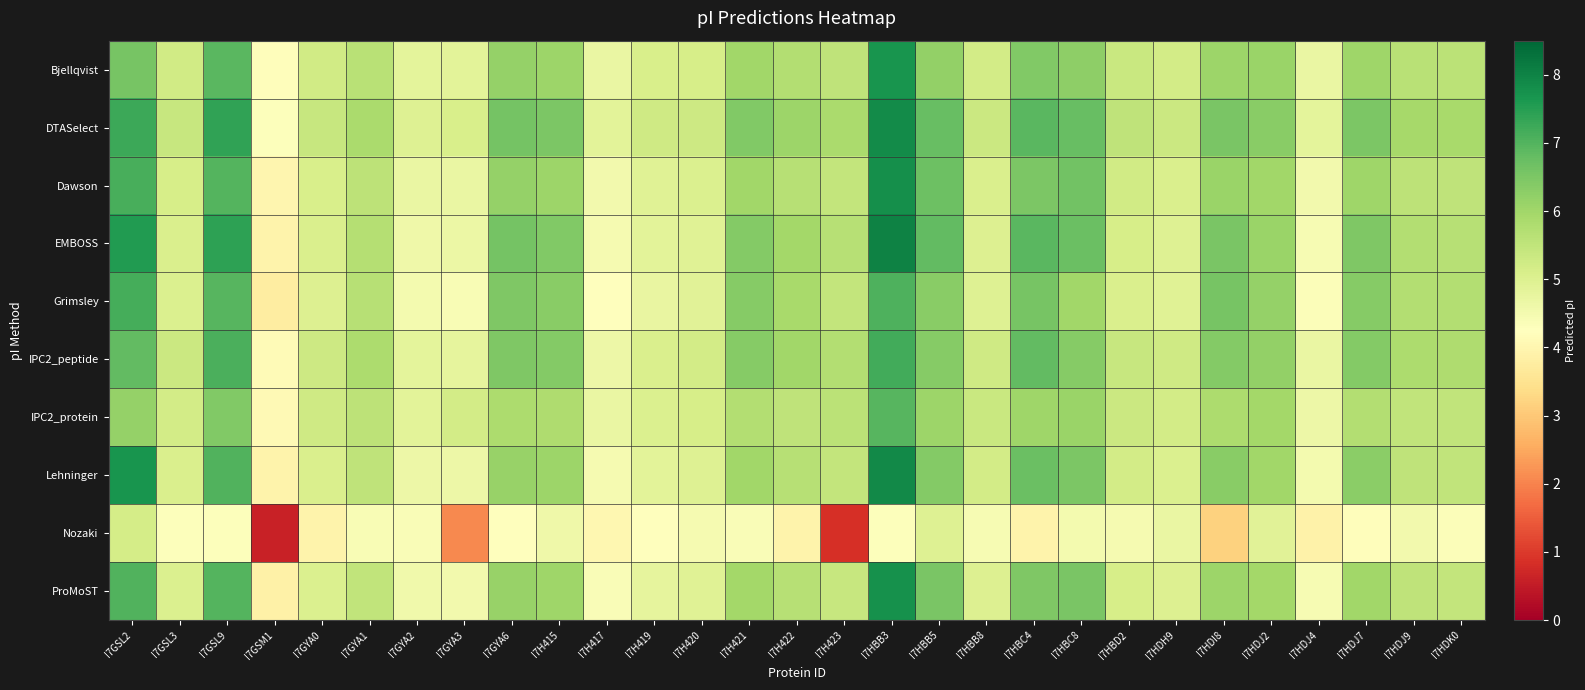

Reading left to right, list all the values displayed in this chart.

Bjellqvist: I7GSL2=6.5	I7GSL3=5.2	I7GSL9=6.9	I7GSM1=4.2	I7GYA0=5.2	I7GYA1=5.6	I7GYA2=4.8	I7GYA3=4.9	I7GYA6=6.1	I7H415=6.1	I7H417=4.7	I7H419=5.1	I7H420=5.1	I7H421=6.0	I7H422=5.7	I7H423=5.5	I7HBB3=7.7	I7HBB5=6.2	I7HBB8=5.2	I7HBC4=6.4	I7HBC8=6.3	I7HBD2=5.4	I7HDH9=5.2	I7HDI8=6.0	I7HDJ2=6.1	I7HDJ4=4.7	I7HDJ7=6.0	I7HDJ9=5.6	I7HDK0=5.6
DTASelect: I7GSL2=7.2	I7GSL3=5.4	I7GSL9=7.4	I7GSM1=4.3	I7GYA0=5.4	I7GYA1=5.9	I7GYA2=5.0	I7GYA3=5.1	I7GYA6=6.6	I7H415=6.5	I7H417=4.9	I7H419=5.3	I7H420=5.3	I7H421=6.4	I7H422=6.1	I7H423=5.9	I7HBB3=7.9	I7HBB5=6.8	I7HBB8=5.3	I7HBC4=6.9	I7HBC8=6.8	I7HBD2=5.5	I7HDH9=5.3	I7HDI8=6.5	I7HDJ2=6.3	I7HDJ4=4.8	I7HDJ7=6.5	I7HDJ9=5.9	I7HDK0=5.9
Dawson: I7GSL2=7.1	I7GSL3=5.1	I7GSL9=7.0	I7GSM1=4.0	I7GYA0=5.1	I7GYA1=5.5	I7GYA2=4.7	I7GYA3=4.7	I7GYA6=6.1	I7H415=6.1	I7H417=4.5	I7H419=4.9	I7H420=5.0	I7H421=6.0	I7H422=5.7	I7H423=5.5	I7HBB3=7.8	I7HBB5=6.7	I7HBB8=5.1	I7HBC4=6.5	I7HBC8=6.6	I7HBD2=5.2	I7HDH9=5.1	I7HDI8=6.1	I7HDJ2=6.0	I7HDJ4=4.5	I7HDJ7=6.0	I7HDJ9=5.6	I7HDK0=5.5
EMBOSS: I7GSL2=7.5	I7GSL3=5.1	I7GSL9=7.4	I7GSM1=3.9	I7GYA0=5.1	I7GYA1=5.7	I7GYA2=4.6	I7GYA3=4.7	I7GYA6=6.6	I7H415=6.4	I7H417=4.5	I7H419=4.9	I7H420=4.9	I7H421=6.4	I7H422=6.0	I7H423=5.7	I7HBB3=8.0	I7HBB5=6.8	I7HBB8=5.0	I7HBC4=6.9	I7HBC8=6.7	I7HBD2=5.1	I7HDH9=5.0	I7HDI8=6.5	I7HDJ2=6.1	I7HDJ4=4.4	I7HDJ7=6.5	I7HDJ9=5.7	I7HDK0=5.7
Grimsley: I7GSL2=7.1	I7GSL3=5.0	I7GSL9=7.0	I7GSM1=3.8	I7GYA0=5.0	I7GYA1=5.7	I7GYA2=4.5	I7GYA3=4.4	I7GYA6=6.5	I7H415=6.3	I7H417=4.3	I7H419=4.7	I7H420=4.9	I7H421=6.4	I7H422=5.9	I7H423=5.4	I7HBB3=7.0	I7HBB5=6.3	I7HBB8=5.0	I7HBC4=6.5	I7HBC8=6.0	I7HBD2=5.1	I7HDH9=4.9	I7HDI8=6.6	I7HDJ2=6.1	I7HDJ4=4.3	I7HDJ7=6.4	I7HDJ9=5.7	I7HDK0=5.7
IPC2_peptide: I7GSL2=6.8	I7GSL3=5.3	I7GSL9=7.1	I7GSM1=4.1	I7GYA0=5.3	I7GYA1=5.8	I7GYA2=4.8	I7GYA3=4.8	I7GYA6=6.5	I7H415=6.4	I7H417=4.6	I7H419=5.1	I7H420=5.2	I7H421=6.4	I7H422=6.0	I7H423=5.7	I7HBB3=7.2	I7HBB5=6.4	I7HBB8=5.3	I7HBC4=6.8	I7HBC8=6.4	I7HBD2=5.4	I7HDH9=5.3	I7HDI8=6.4	I7HDJ2=6.2	I7HDJ4=4.7	I7HDJ7=6.4	I7HDJ9=5.8	I7HDK0=5.8
IPC2_protein: I7GSL2=6.2	I7GSL3=5.2	I7GSL9=6.4	I7GSM1=4.1	I7GYA0=5.3	I7GYA1=5.6	I7GYA2=4.9	I7GYA3=5.2	I7GYA6=5.8	I7H415=5.8	I7H417=4.7	I7H419=5.0	I7H420=5.1	I7H421=5.7	I7H422=5.5	I7H423=5.6	I7HBB3=7.0	I7HBB5=6.1	I7HBB8=5.3	I7HBC4=6.0	I7HBC8=6.1	I7HBD2=5.3	I7HDH9=5.2	I7HDI8=5.8	I7HDJ2=6.0	I7HDJ4=4.6	I7HDJ7=5.7	I7HDJ9=5.5	I7HDK0=5.5
Lehninger: I7GSL2=7.7	I7GSL3=5.1	I7GSL9=7.0	I7GSM1=3.9	I7GYA0=5.1	I7GYA1=5.5	I7GYA2=4.6	I7GYA3=4.6	I7GYA6=6.1	I7H415=6.0	I7H417=4.5	I7H419=4.9	I7H420=5.0	I7H421=6.0	I7H422=5.7	I7H423=5.4	I7HBB3=7.9	I7HBB5=6.4	I7HBB8=5.2	I7HBC4=6.7	I7HBC8=6.5	I7HBD2=5.2	I7HDH9=5.0	I7HDI8=6.3	I7HDJ2=6.0	I7HDJ4=4.5	I7HDJ7=6.3	I7HDJ9=5.5	I7HDK0=5.5
Nozaki: I7GSL2=5.2	I7GSL3=4.3	I7GSL9=4.3	I7GSM1=0.6	I7GYA0=3.9	I7GYA1=4.4	I7GYA2=4.4	I7GYA3=2.1	I7GYA6=4.3	I7H415=4.6	I7H417=4.0	I7H419=4.3	I7H420=4.5	I7H421=4.4	I7H422=3.9	I7H423=0.8	I7HBB3=4.3	I7HBB5=5.0	I7HBB8=4.4	I7HBC4=3.9	I7HBC8=4.5	I7HBD2=4.5	I7HDH9=4.7	I7HDI8=3.2	I7HDJ2=4.9	I7HDJ4=3.9	I7HDJ7=4.2	I7HDJ9=4.5	I7HDK0=4.3
ProMoST: I7GSL2=7.0	I7GSL3=5.0	I7GSL9=7.0	I7GSM1=3.9	I7GYA0=5.0	I7GYA1=5.5	I7GYA2=4.6	I7GYA3=4.5	I7GYA6=6.1	I7H415=6.0	I7H417=4.4	I7H419=4.8	I7H420=4.9	I7H421=6.0	I7H422=5.7	I7H423=5.4	I7HBB3=7.8	I7HBB5=6.5	I7HBB8=5.0	I7HBC4=6.5	I7HBC8=6.5	I7HBD2=5.1	I7HDH9=5.0	I7HDI8=6.1	I7HDJ2=6.0	I7HDJ4=4.4	I7HDJ7=6.0	I7HDJ9=5.5	I7HDK0=5.5